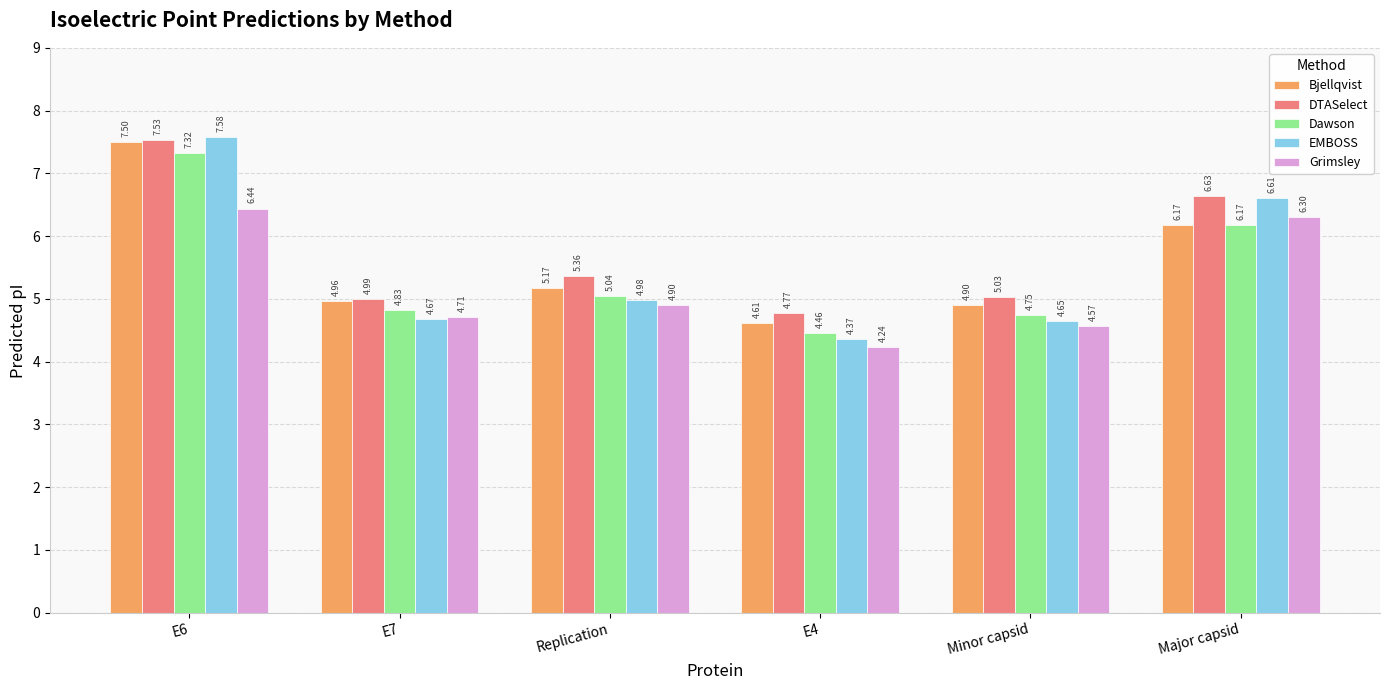

Where is DTASelect nearest to the value 6?

Major capsid